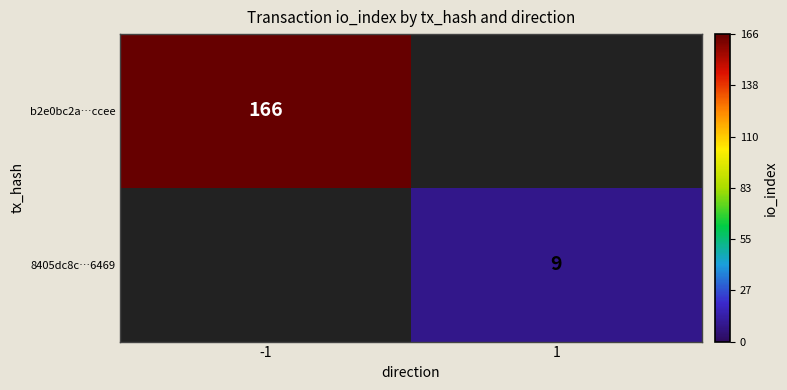

Is the value of b2e0bc2a…ccee at -1 greater than the value of 8405dc8c…6469 at 1?

Yes